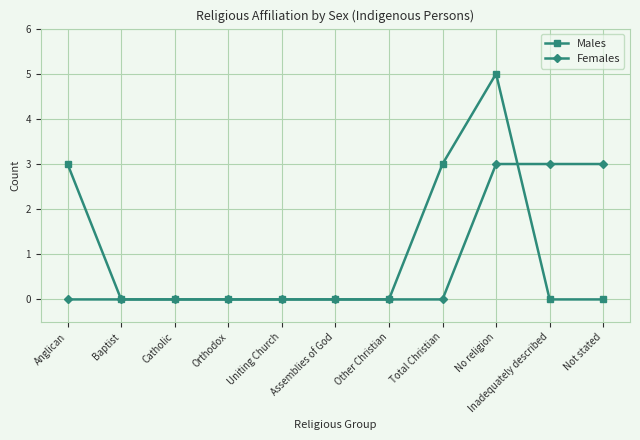

What is the approximate value of Females at No religion?

3